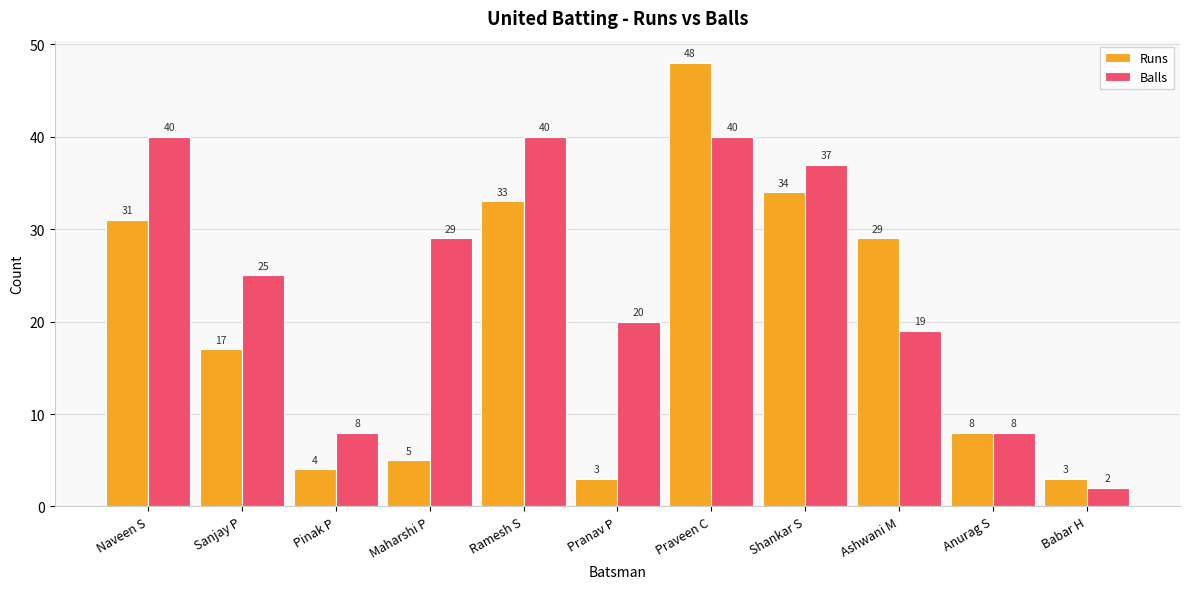

Reading left to right, what are all the values shown in this chart?

Runs: Naveen S=31	Sanjay P=17	Pinak P=4	Maharshi P=5	Ramesh S=33	Pranav P=3	Praveen C=48	Shankar S=34	Ashwani M=29	Anurag S=8	Babar H=3
Balls: Naveen S=40	Sanjay P=25	Pinak P=8	Maharshi P=29	Ramesh S=40	Pranav P=20	Praveen C=40	Shankar S=37	Ashwani M=19	Anurag S=8	Babar H=2